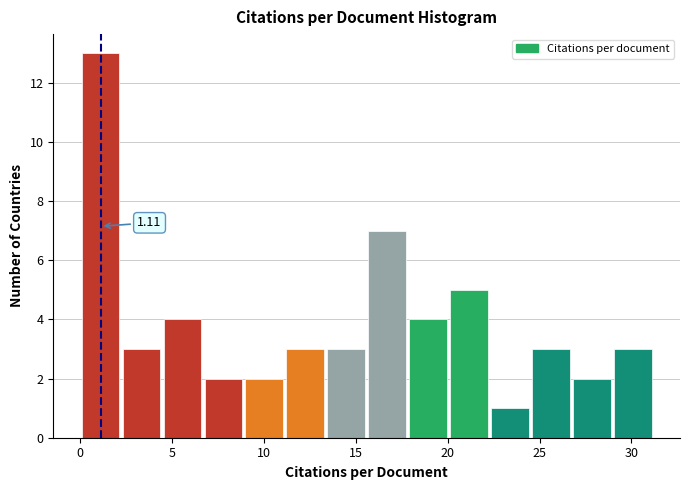

Which range on the x-axis has the tallest bar?

0.0 to 2.0